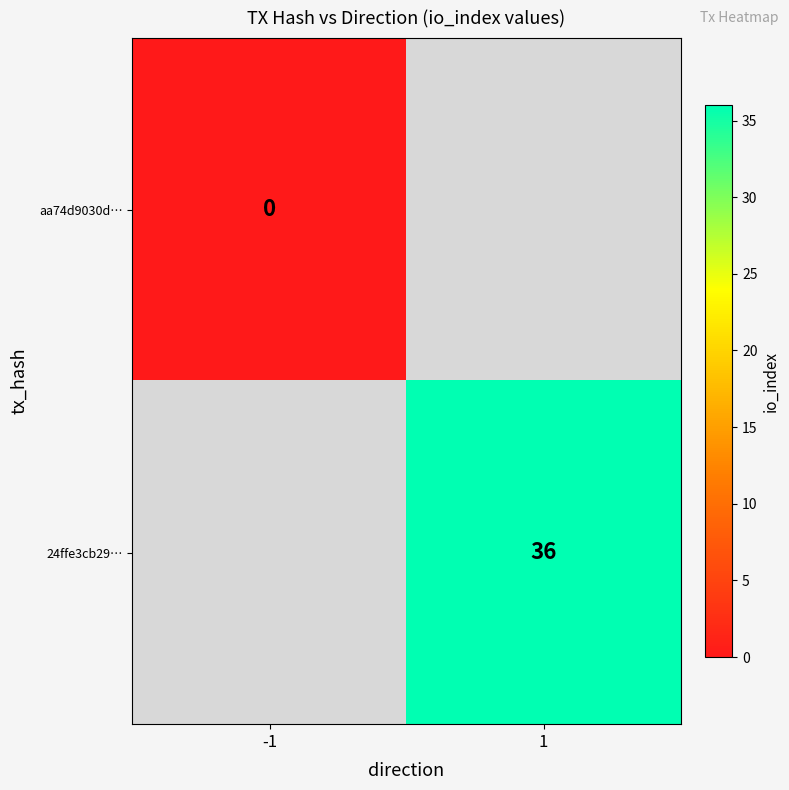

The 24ffe3cb29… series shows 48 at 1. True or false?

False